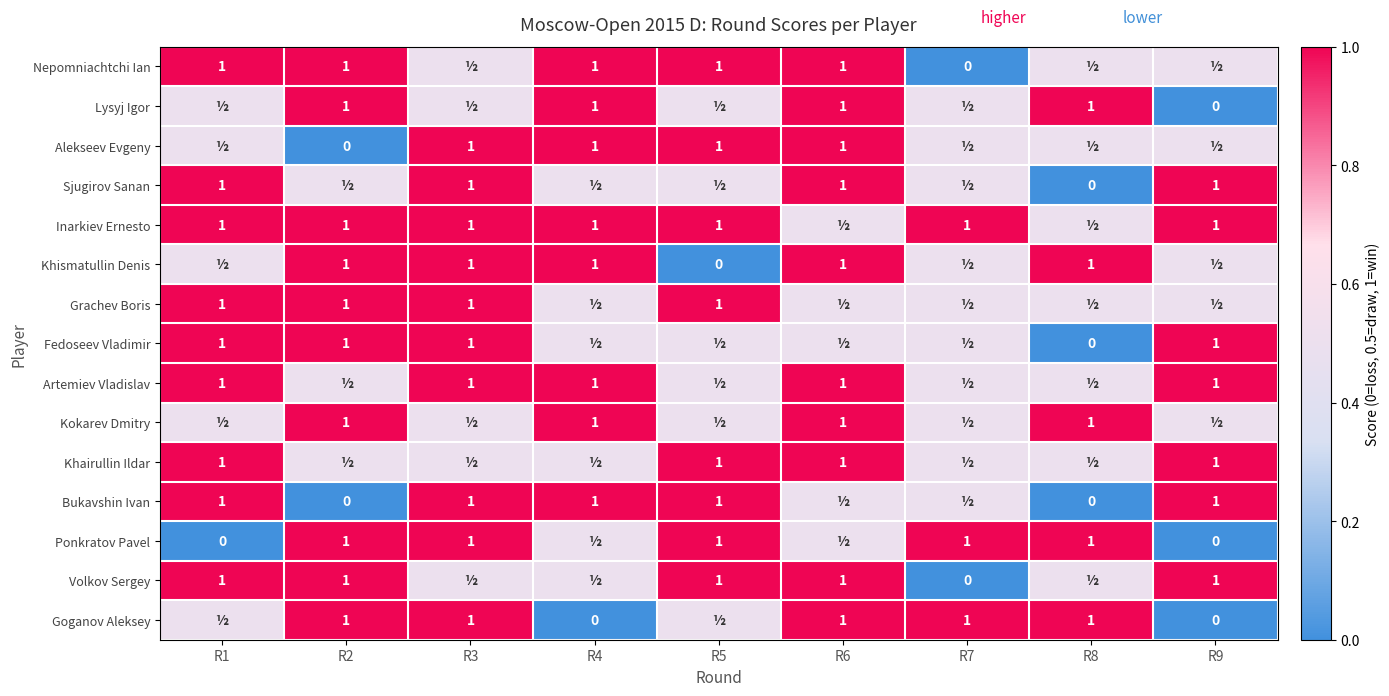

Is it true that Alekseev Evgeny equals 1.5 at R6?

False